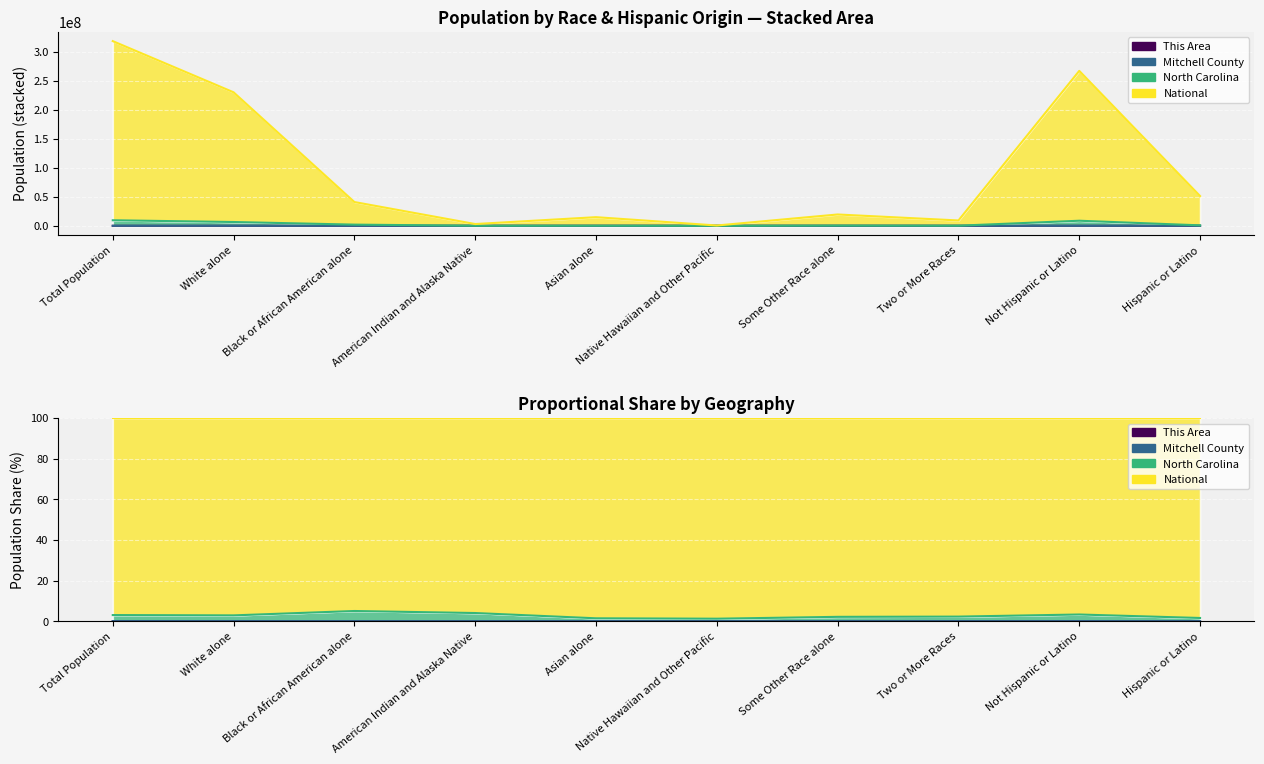

The Mitchell County series shows 378 at Hispanic or Latino. True or false?

False